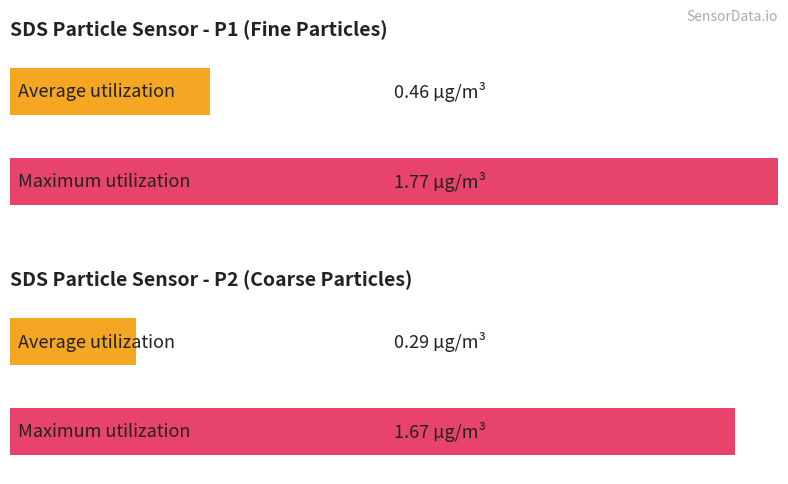

What is the average value of the Average utilization series?

0.4